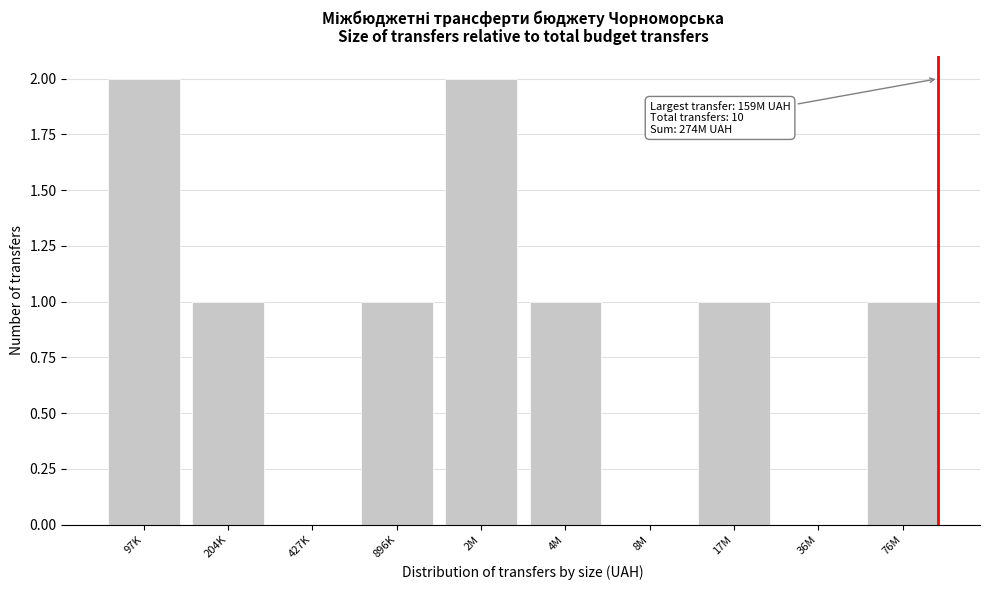

Reading right to left, transcribe all the data shown in this chart.

76M=1	36M=0	17M=1	8M=0	4M=1	2M=2	896K=1	427K=0	204K=1	97K=2